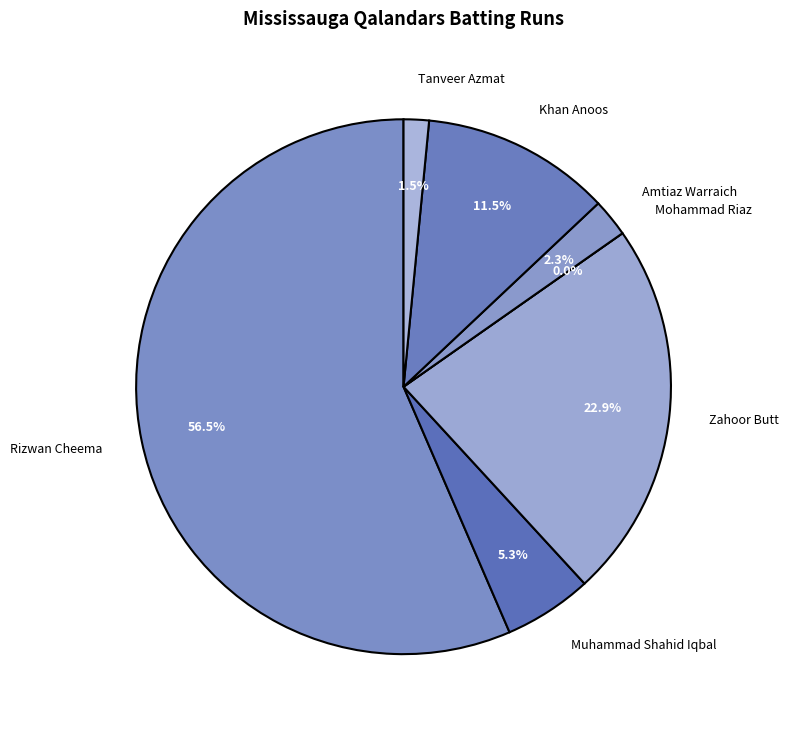

Count the number of slices in the pie.

7